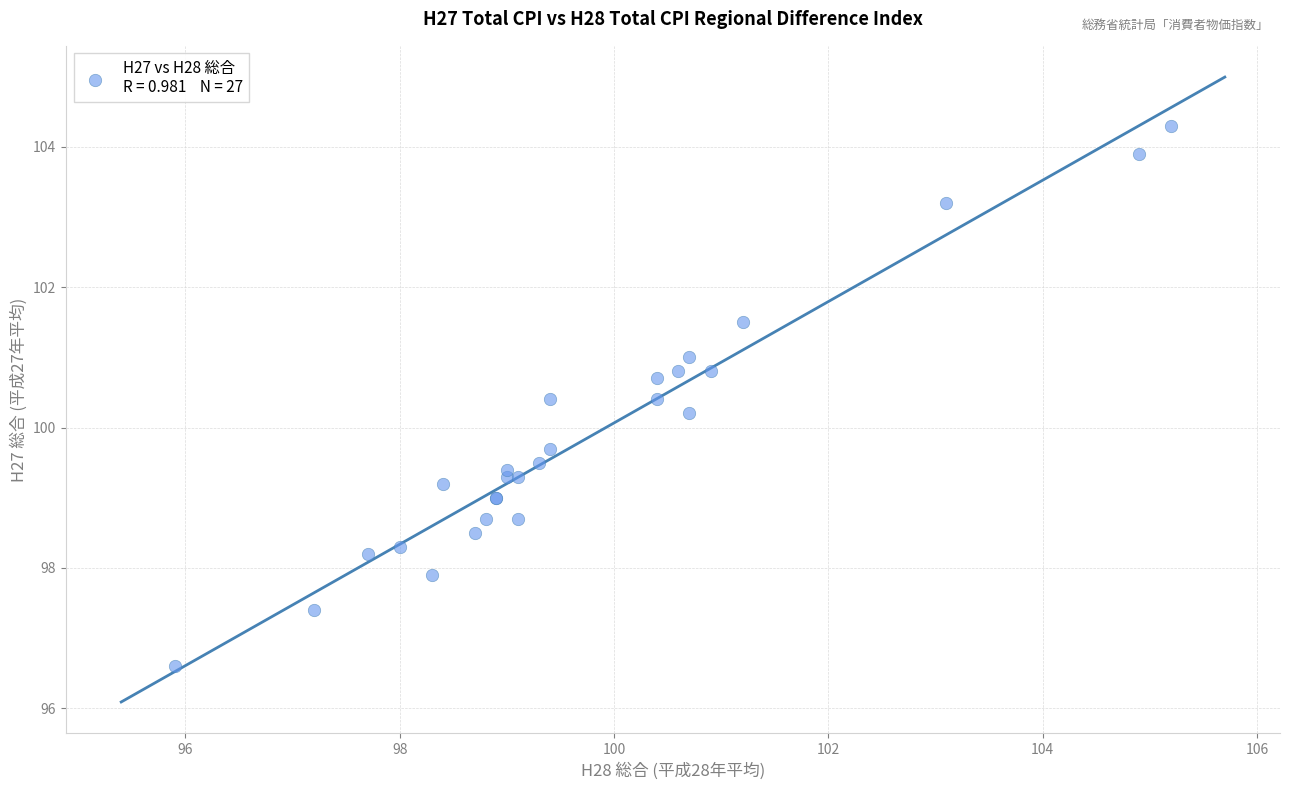

What Y value in the scatter plot is closest to 100?

100.2